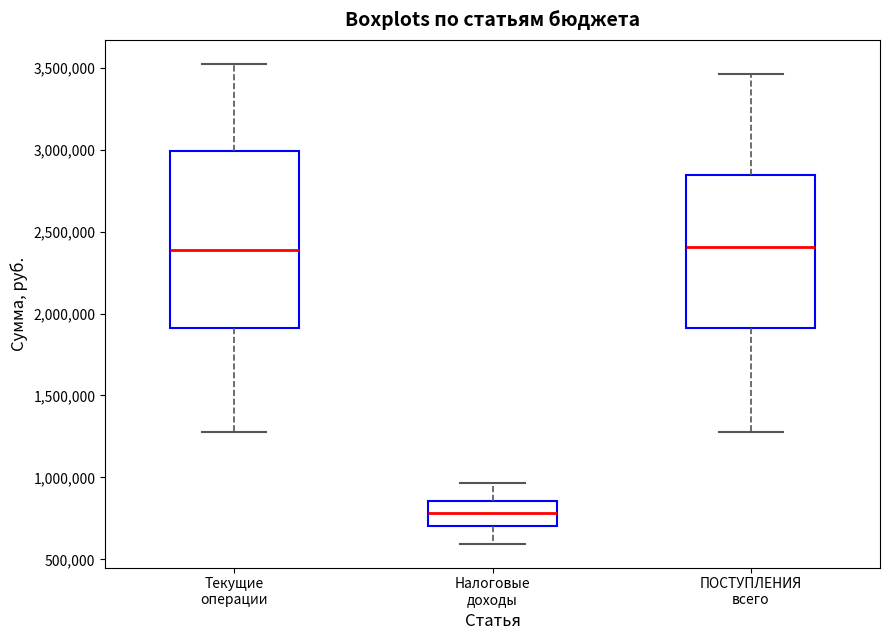

Where does the median line of the box for ПОСТУПЛЕНИЯ всего sit on the y-axis? The values are not printed on the chart, so give them approximately, as read against the axis.

2400000